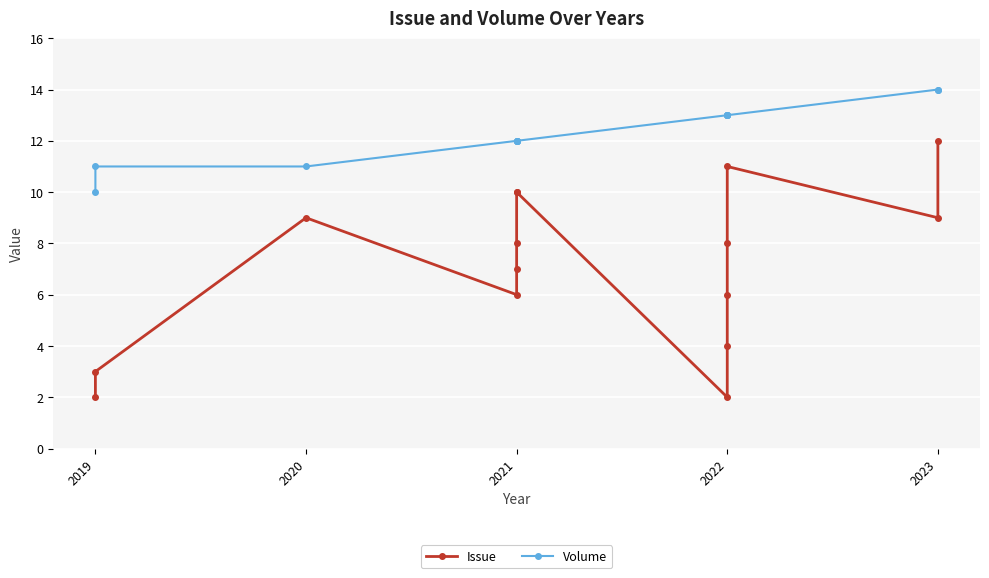

List the series in order of their overall mean, lowest first.

Issue, Volume